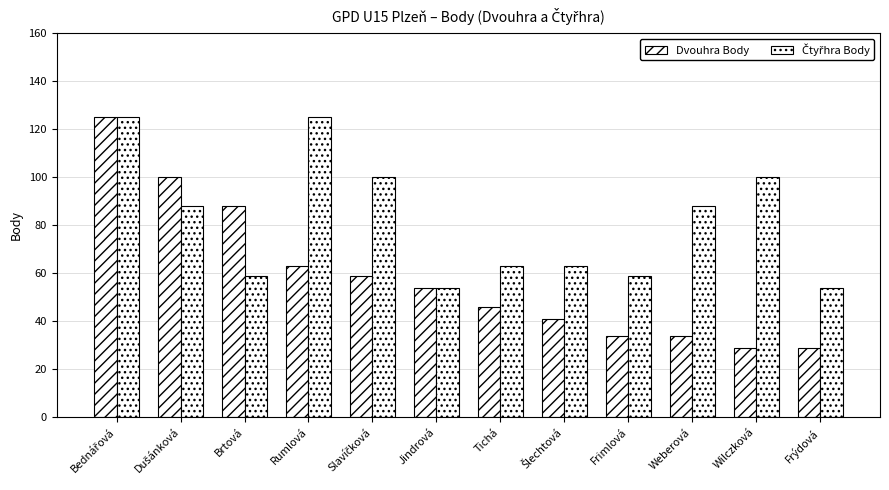

Does the chart contain any negative values?

No